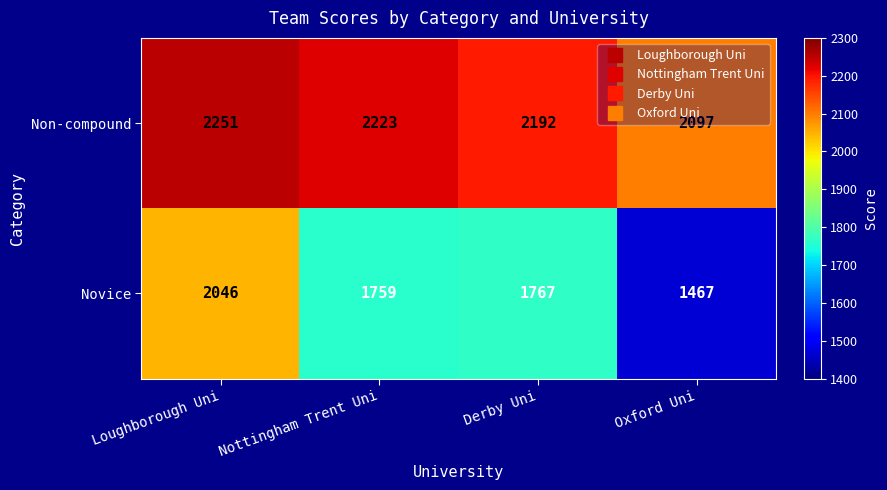

At which label is Novice closest to 1756?

Nottingham Trent Uni